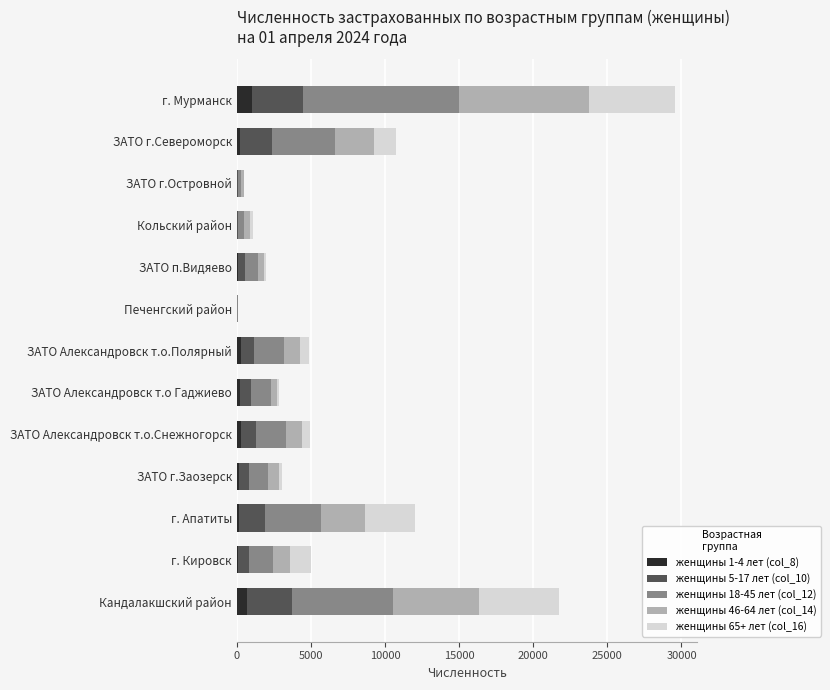

At which category is the sum across all series the highest?

г. Мурманск